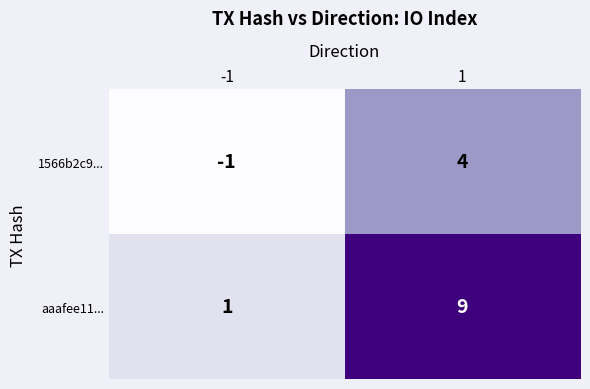

Reading left to right, what are all the values shown in this chart?

1566b2c9...: -1=-1	1=4
aaafee11...: -1=1	1=9